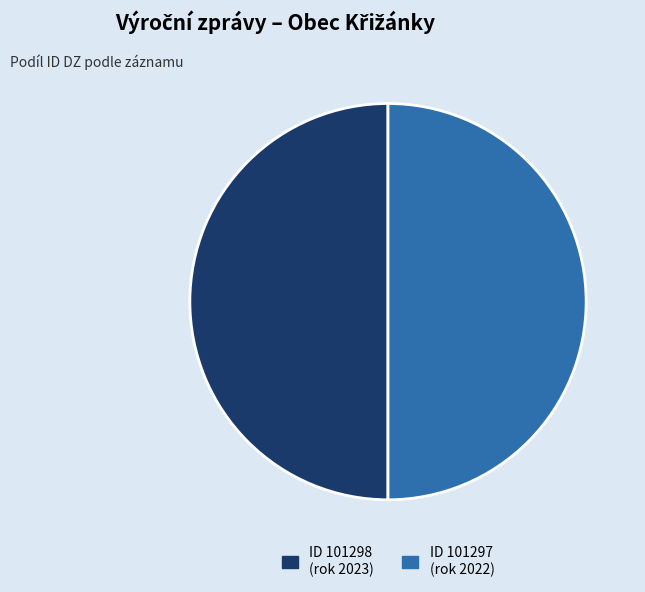

Is it true that ID 101297 (rok 2022) is 64% of the pie?

False